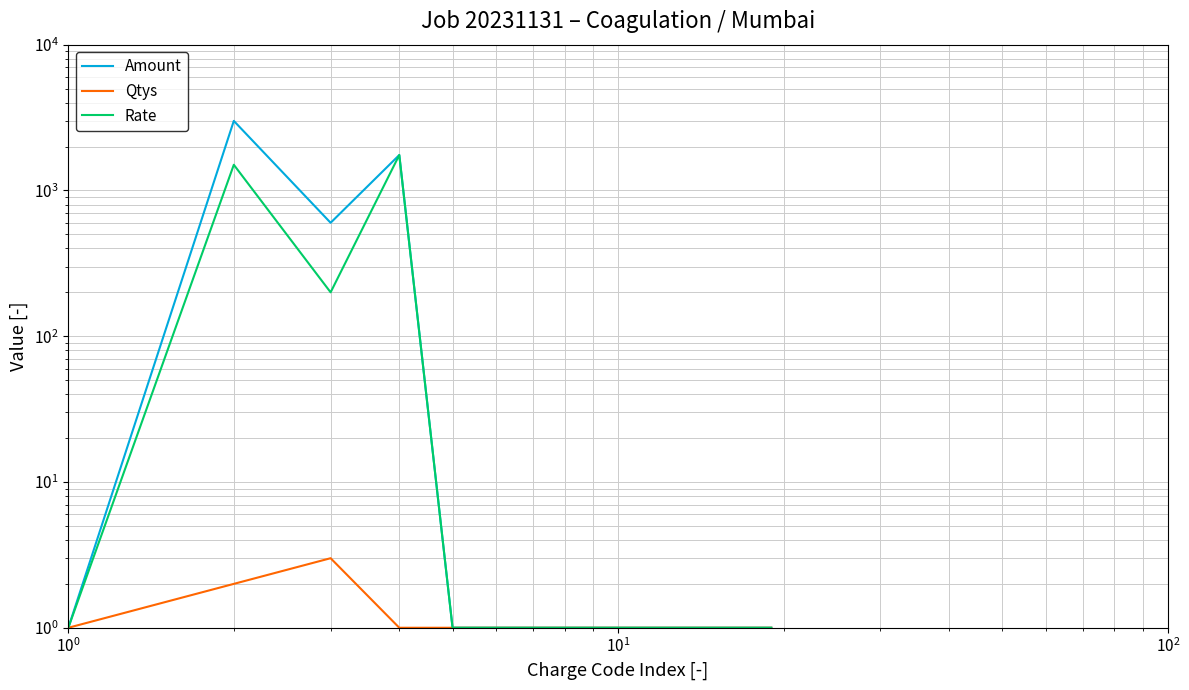

What is the value of the Qtys point at the 11th from the left?

1